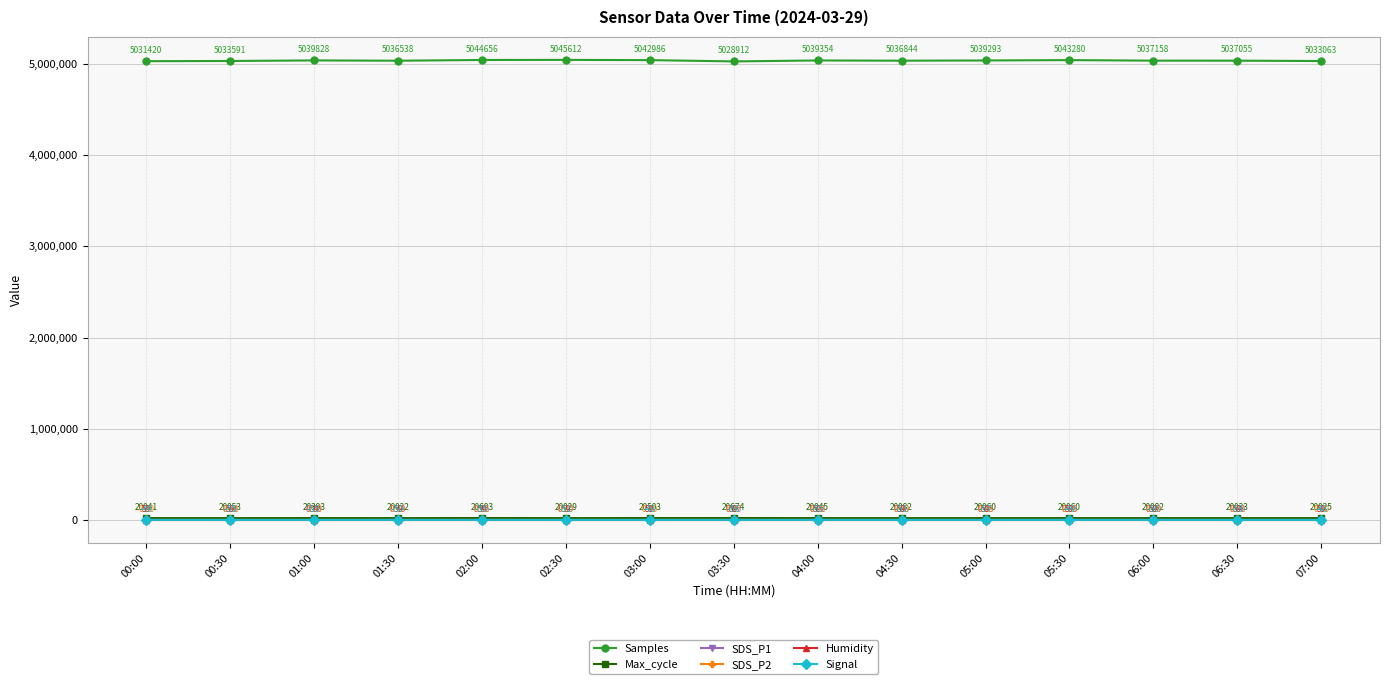

At 04:30, list the series in order from largest to smallest.

Samples, Max_cycle, Humidity, SDS_P1, SDS_P2, Signal